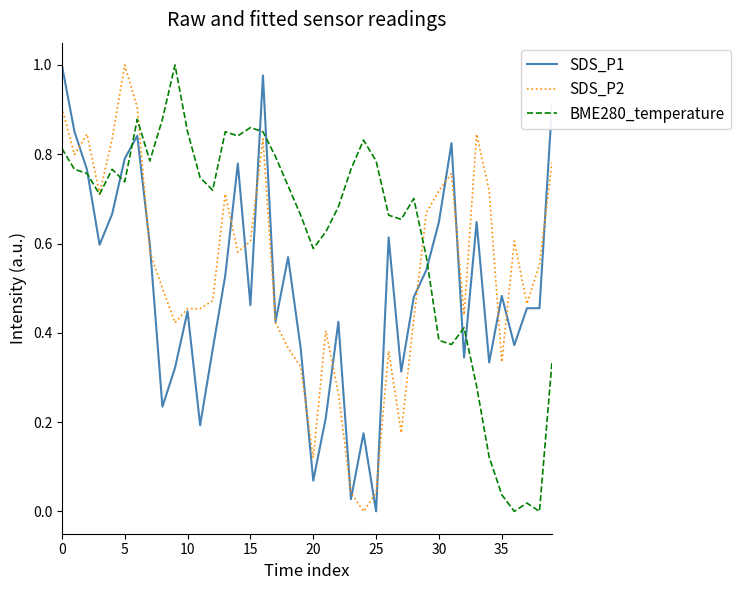

Which series has the largest total across all categories?

BME280_temperature